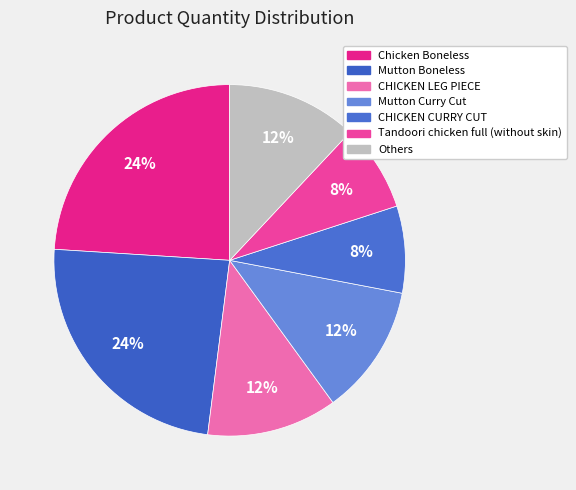

How many slices are in this pie chart?

7